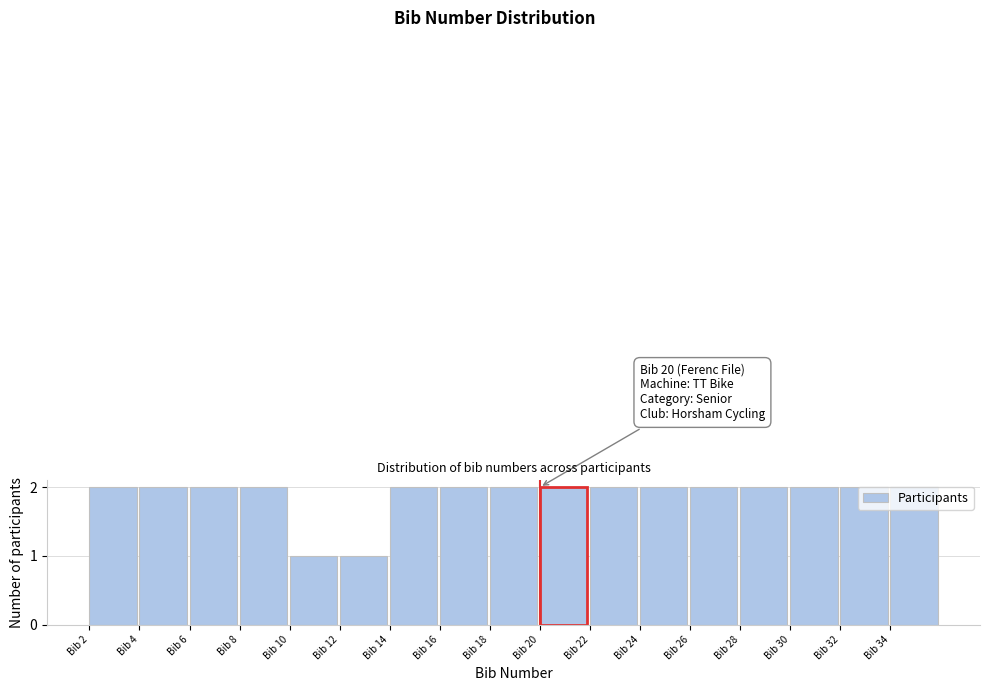

Approximately how many times larger is the value at Bib 20 compared to Bib 18?

1.0